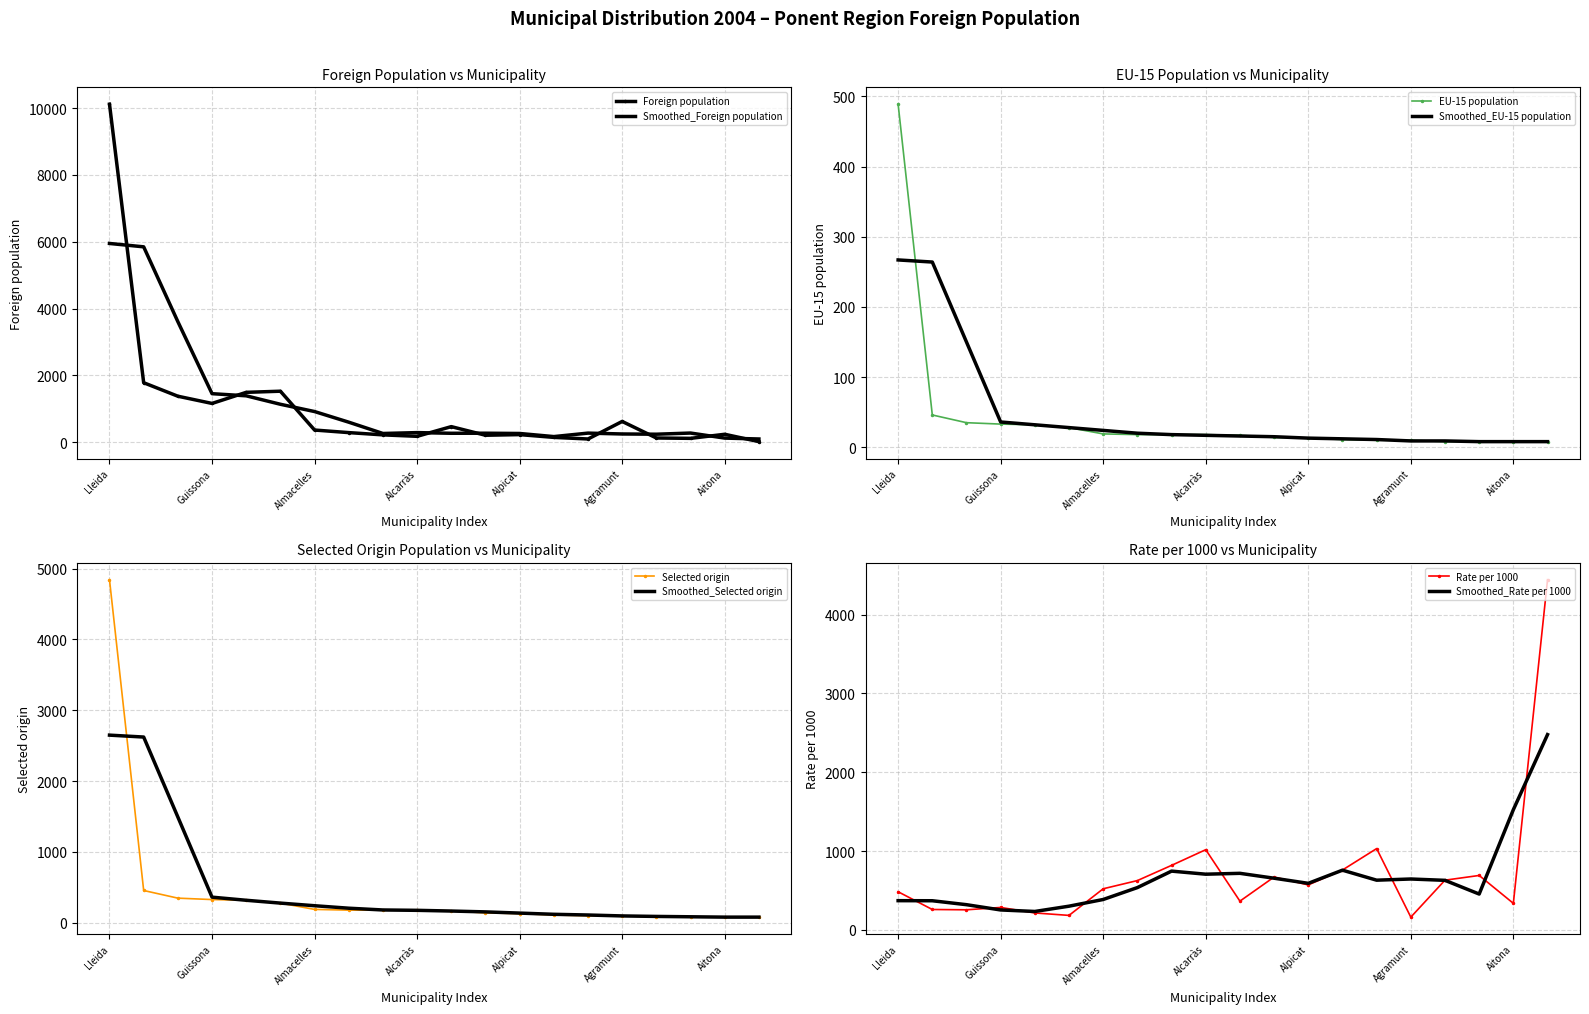

Between which two adjacent categories do Foreign population and Selected origin first intersect?

Almenar and Alcarràs